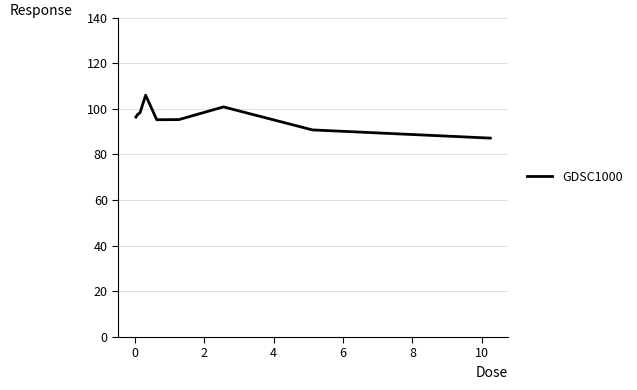

What is the maximum value shown in the chart?

106.0